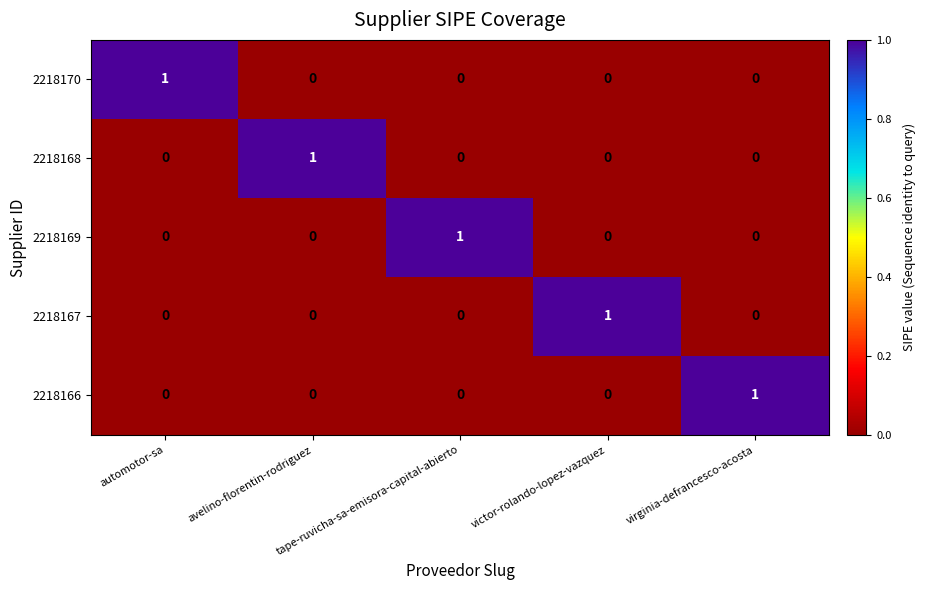

How many categories are shown in the chart?

5